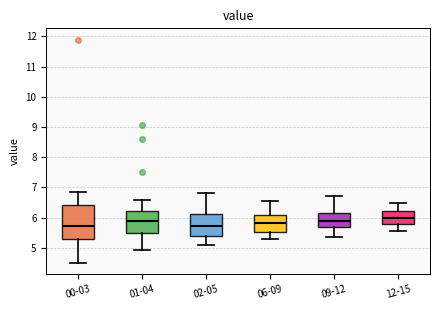

Reading left to right, read every box against the y-axis: the position of its median line, the range the box covers, and the ends of its whiskers. The values are not printed on the chart, so give them approximately, as read against the axis.

00-03: median 5.7, box 5.3 to 6.4, whiskers 4.5 to 6.9
01-04: median 5.9, box 5.5 to 6.2, whiskers 4.9 to 6.6
02-05: median 5.7, box 5.4 to 6.1, whiskers 5.1 to 6.8
06-09: median 5.8, box 5.5 to 6.1, whiskers 5.3 to 6.6
09-12: median 5.9, box 5.7 to 6.2, whiskers 5.4 to 6.7
12-15: median 6.0, box 5.8 to 6.2, whiskers 5.6 to 6.5